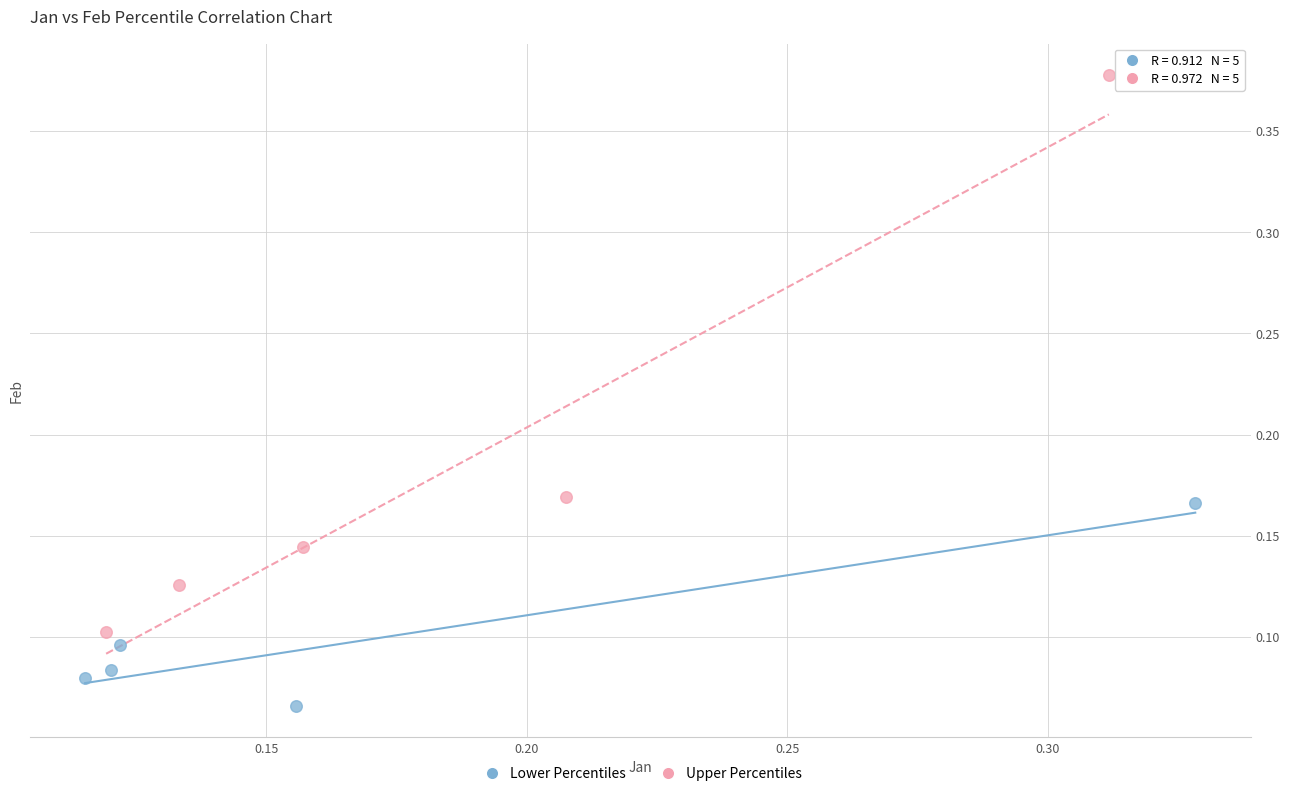

Which series reaches the minimum Y coordinate?

Lower Percentiles